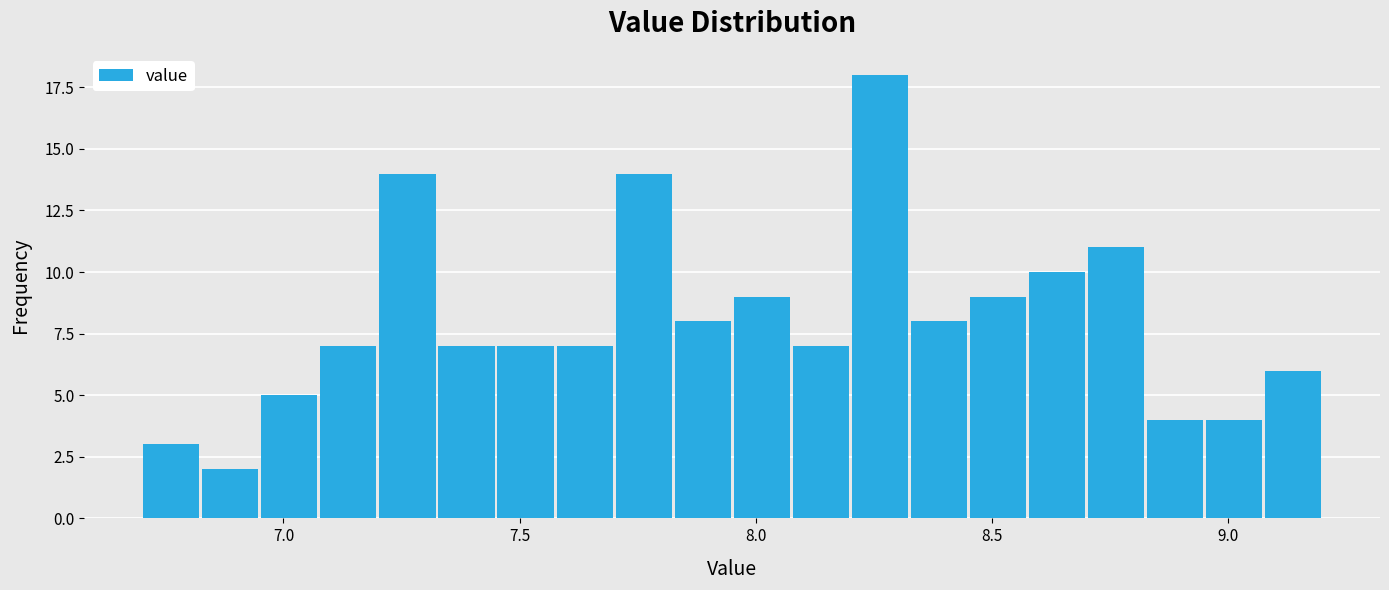

Around what value on the x-axis is the tallest bar? Give the approximate position of its centre, as read against the axis.

8.25